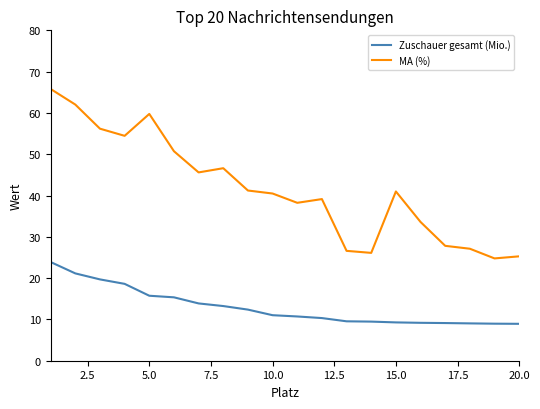

True or false: Zuschauer gesamt (Mio.) and MA (%) intersect in this chart.

False